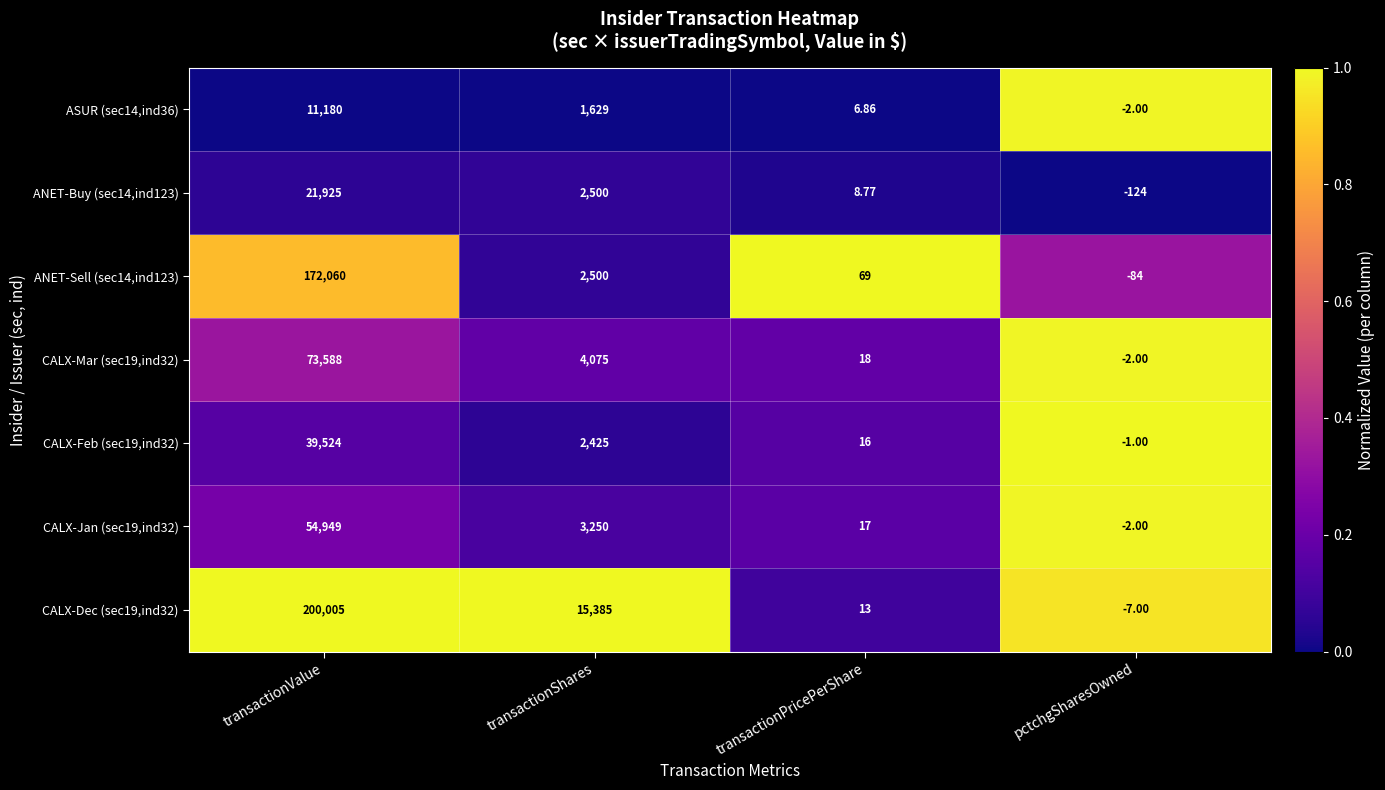

Which series has the widest spread of values?

CALX-Dec (sec19,ind32)